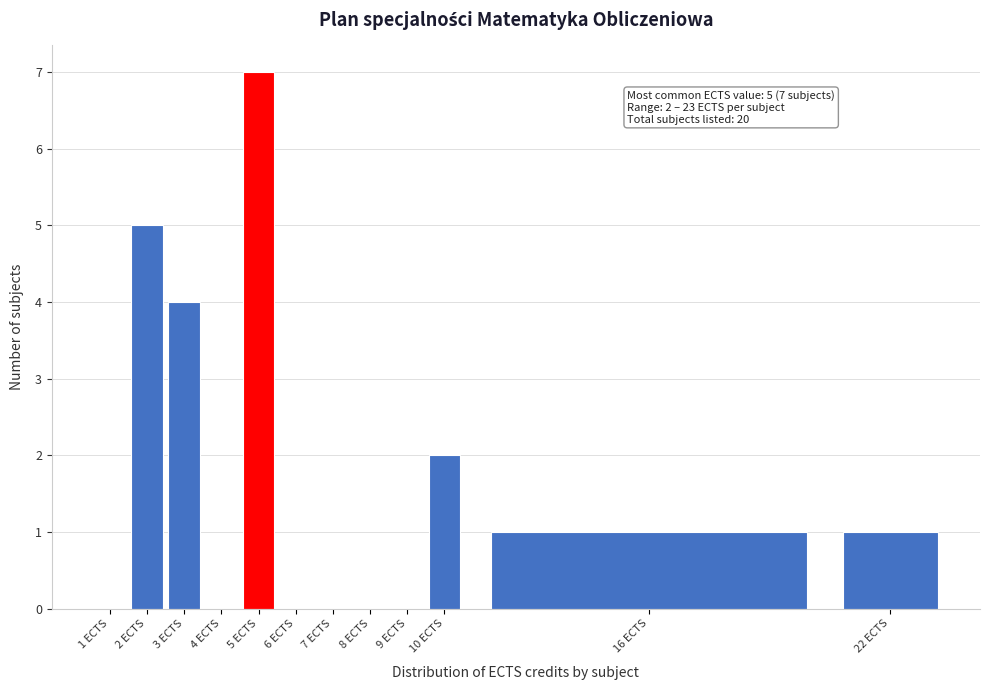

Reading left to right, what are all the values shown in this chart?

1 ECTS=0	2 ECTS=5	3 ECTS=4	4 ECTS=0	5 ECTS=7	6 ECTS=0	7 ECTS=0	8 ECTS=0	9 ECTS=0	10 ECTS=2	16 ECTS=1	22 ECTS=1